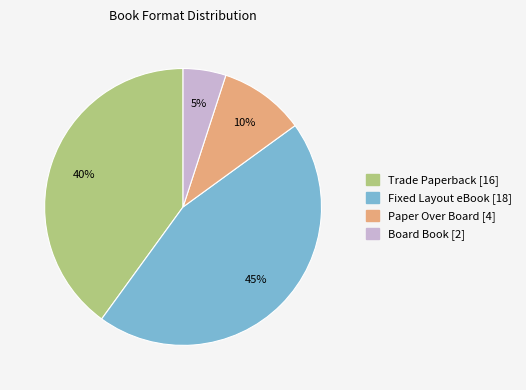

Between Board Book and Fixed Layout eBook, which is larger?

Fixed Layout eBook